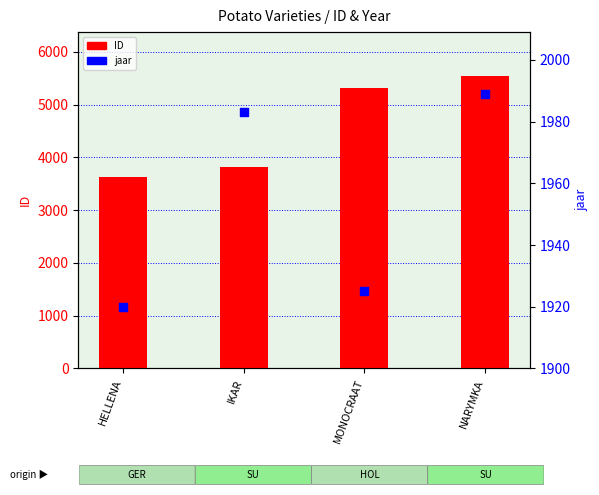

Which series contains the lowest Y value?

jaar